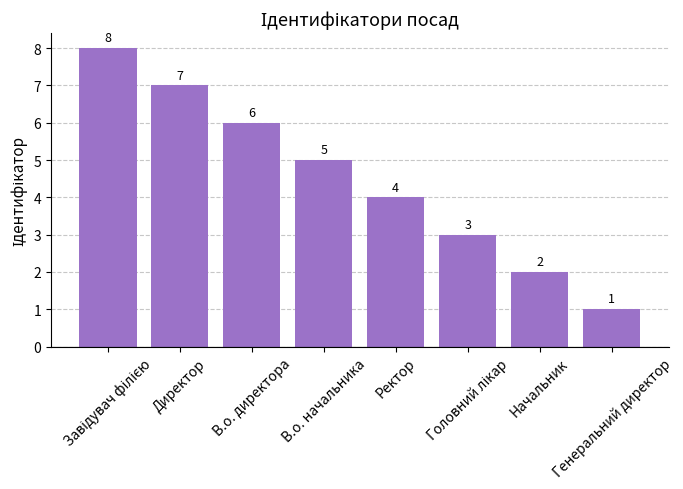

What is the sum of all values?

36